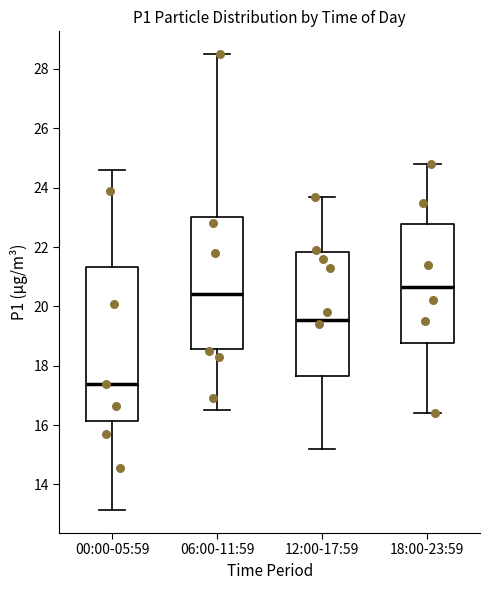

Reading left to right, transcribe this box plot: for each box, give where its median line is, the range the box spans, and where its two whiskers end, as read against the y-axis. The values are not printed on the chart, so give them approximately, as read against the axis.

00:00-05:59: median 17.4, box 16.2 to 21.4, whiskers 13.2 to 24.6
06:00-11:59: median 20.4, box 18.6 to 23.0, whiskers 16.6 to 28.6
12:00-17:59: median 19.6, box 17.6 to 21.8, whiskers 15.2 to 23.8
18:00-23:59: median 20.6, box 18.8 to 22.8, whiskers 16.4 to 24.8